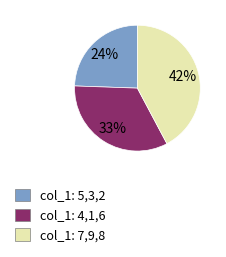

Does col_1: 7,9,8 represent more than half of the total?

No